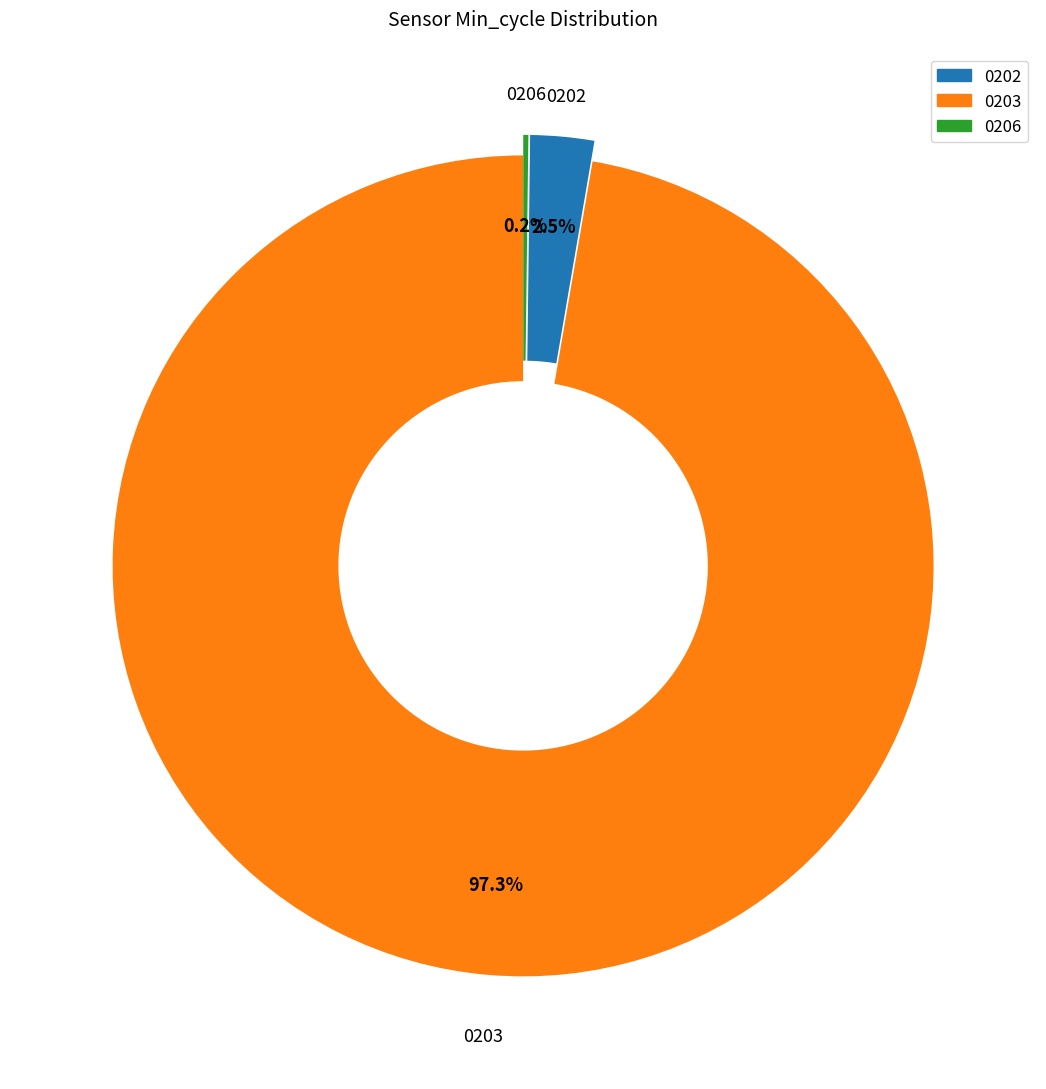

What portion of the pie excludes 0202?

97.5%